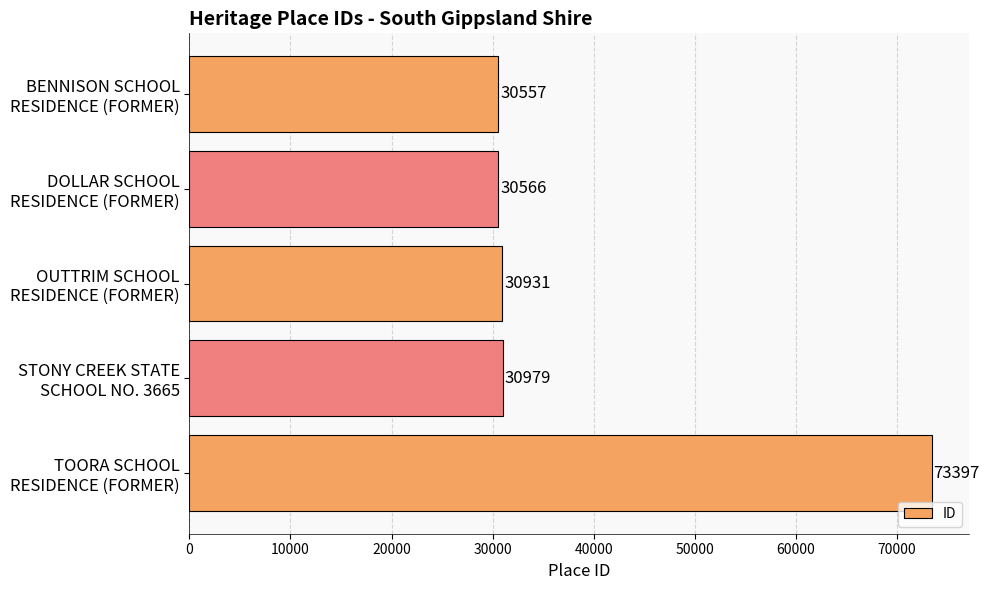

How many data points are less than 30931?

2